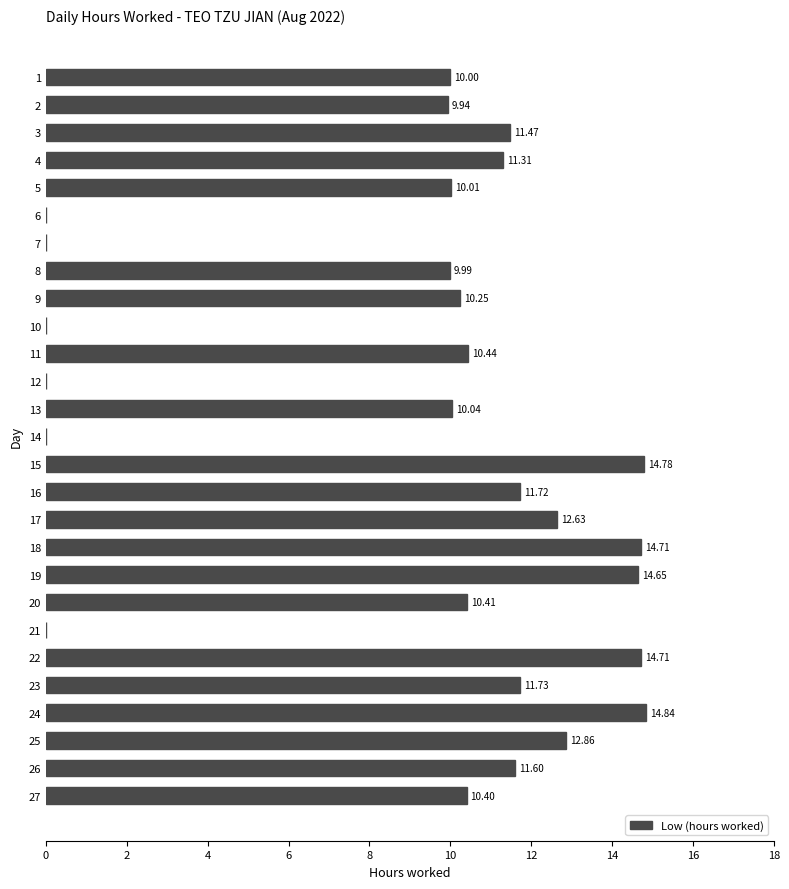

What is the sum of the values at 24 and 26?

26.4